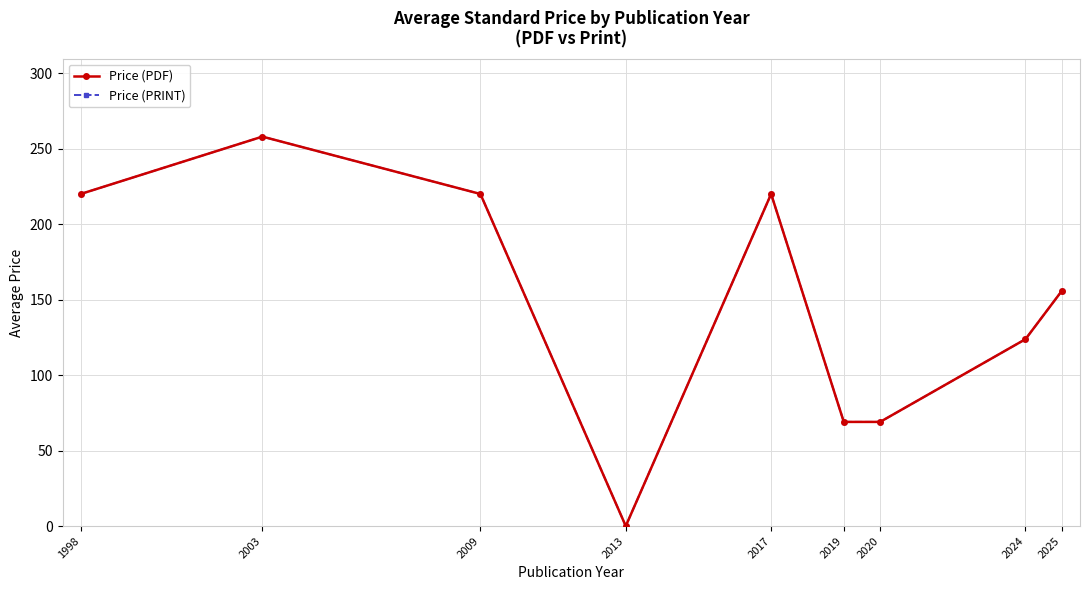

Is it true that Price (PDF) equals 39.7 at 2020?

False